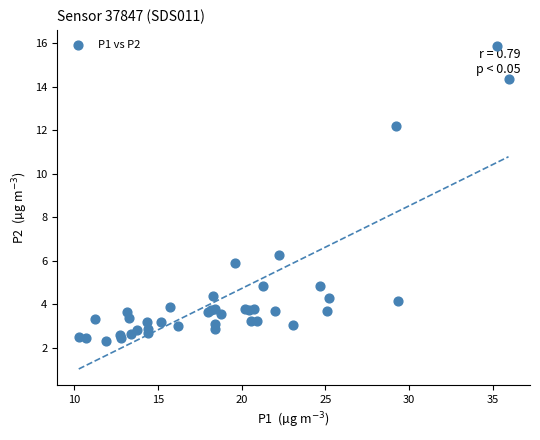

What Y value in the scatter plot is closest to 9?

6.3